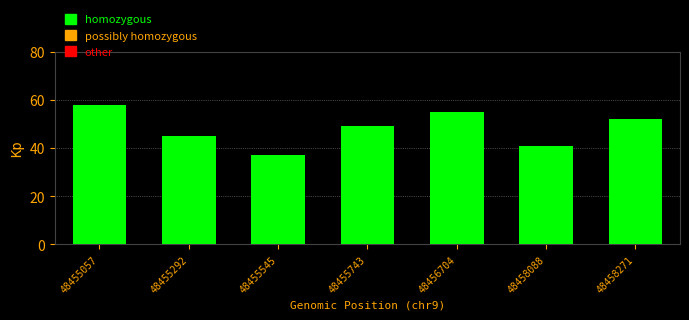

What is the change in value from 48455545 to 48458088?

+4